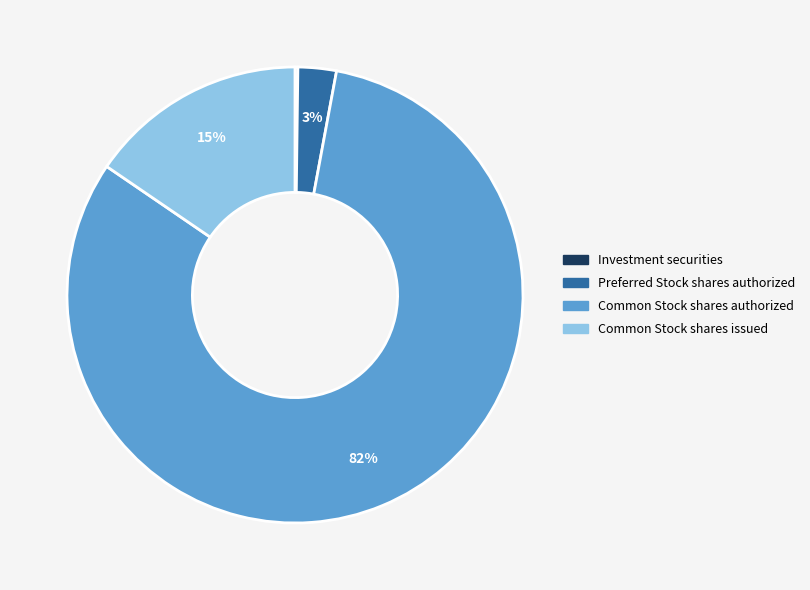

Between Preferred Stock shares authorized and Common Stock shares issued, which is larger?

Common Stock shares issued